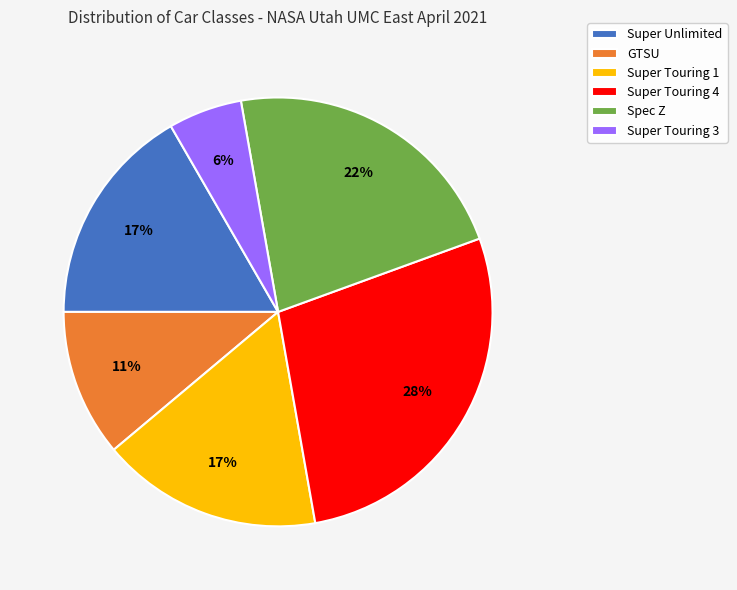

Which has a higher value, Super Unlimited or Super Touring 4?

Super Touring 4